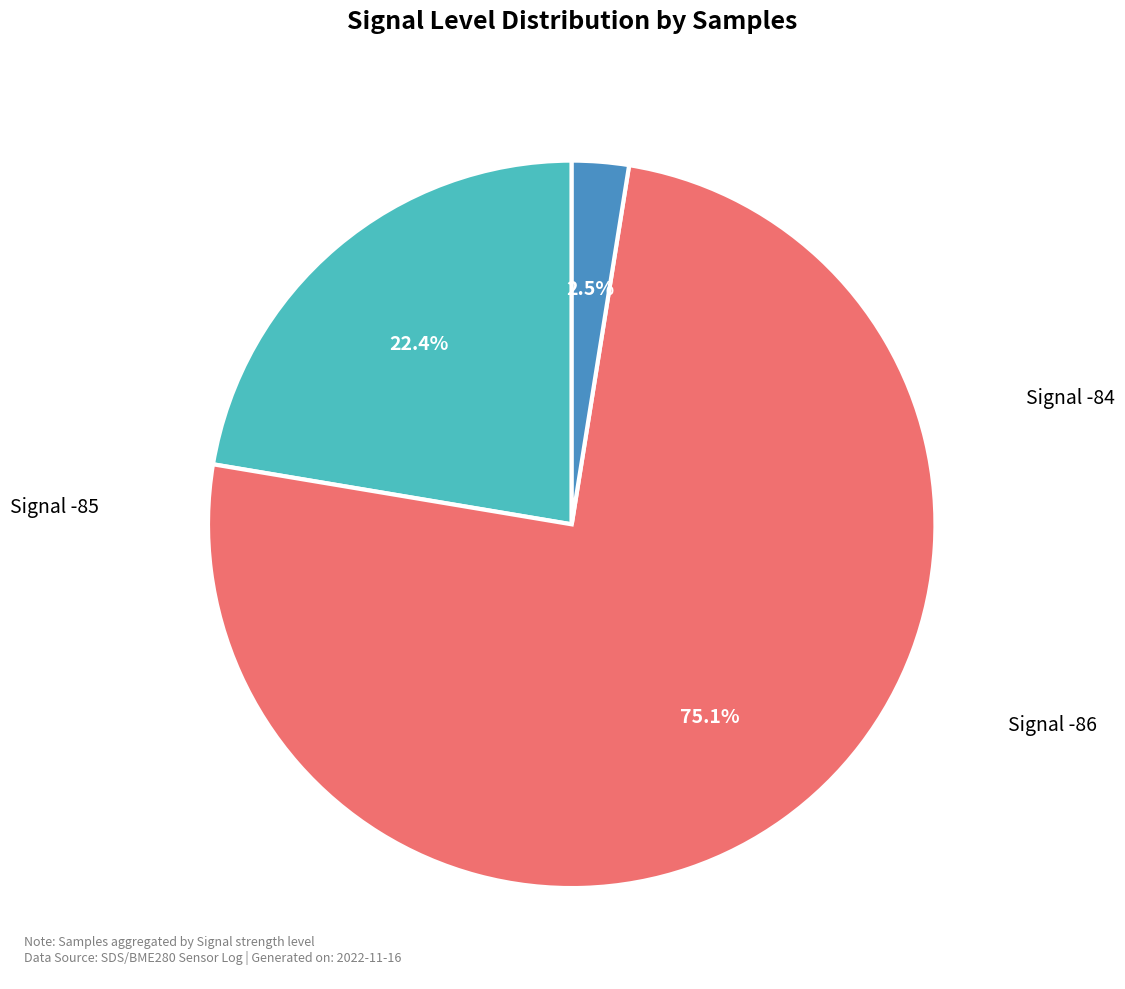

Does any single category account for the majority?

Yes